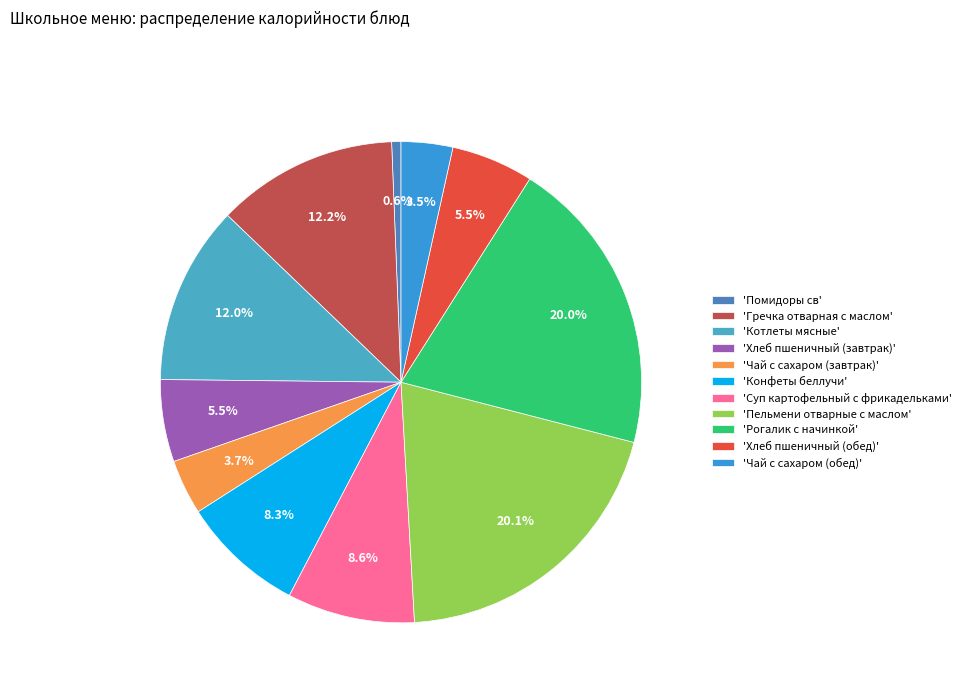

To the nearest percent, what is the difference between the largest and smallest slice percentages?

19%